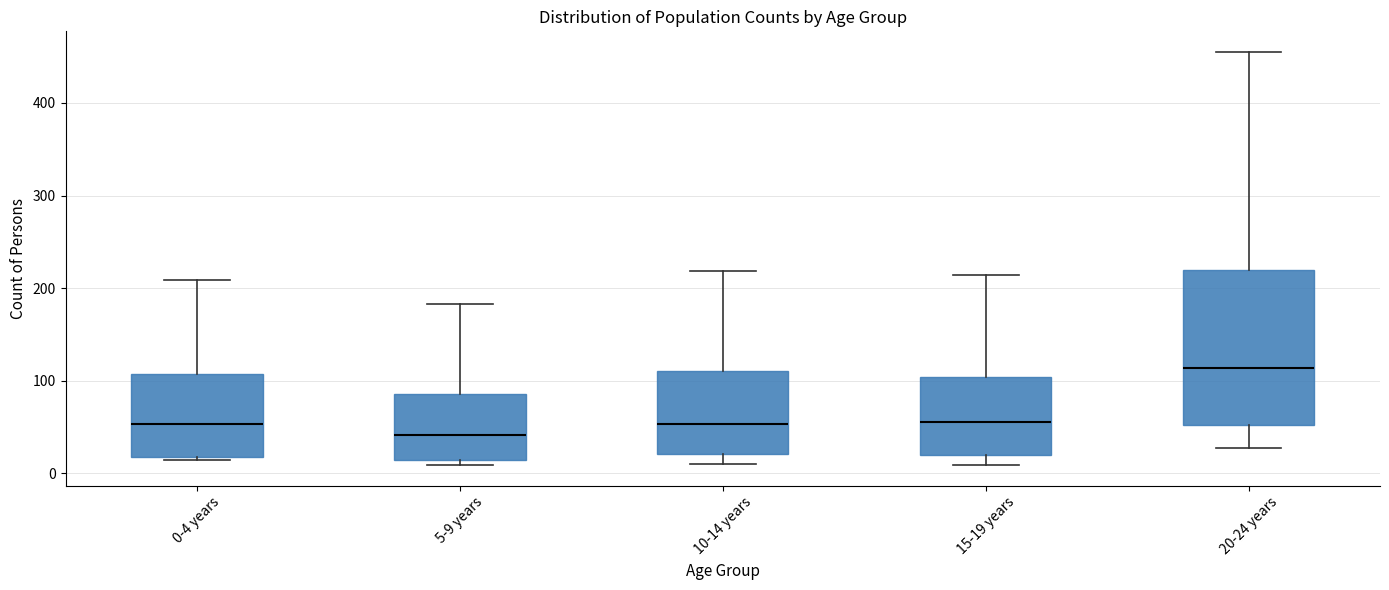

Which box has the highest median line?

20-24 years